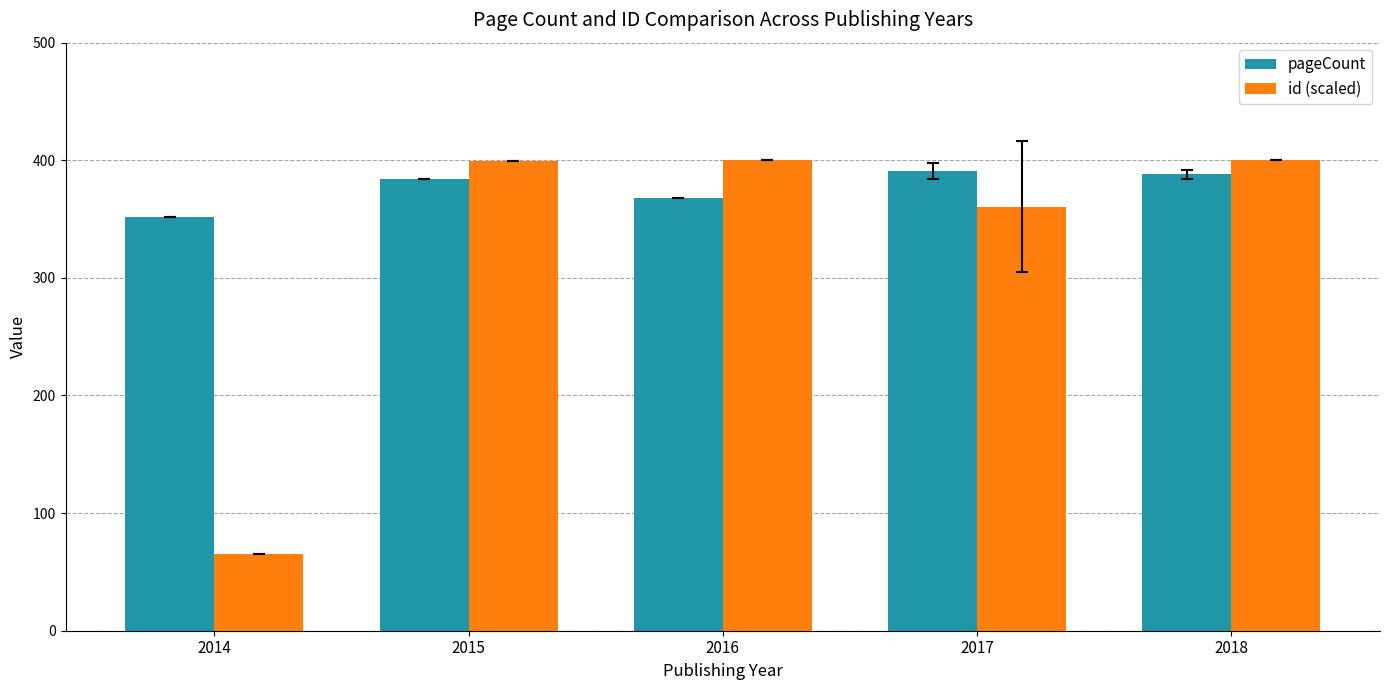

Rank the series at 2014 from highest to lowest value.

pageCount, id (scaled)